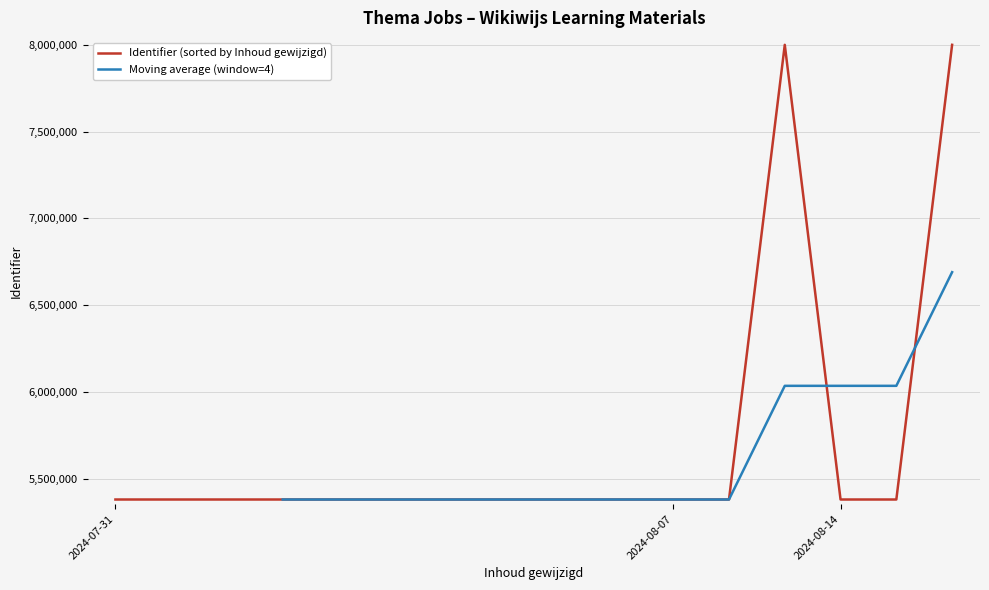

Is it true that the value at 2024-07-31 is 1077264?

False